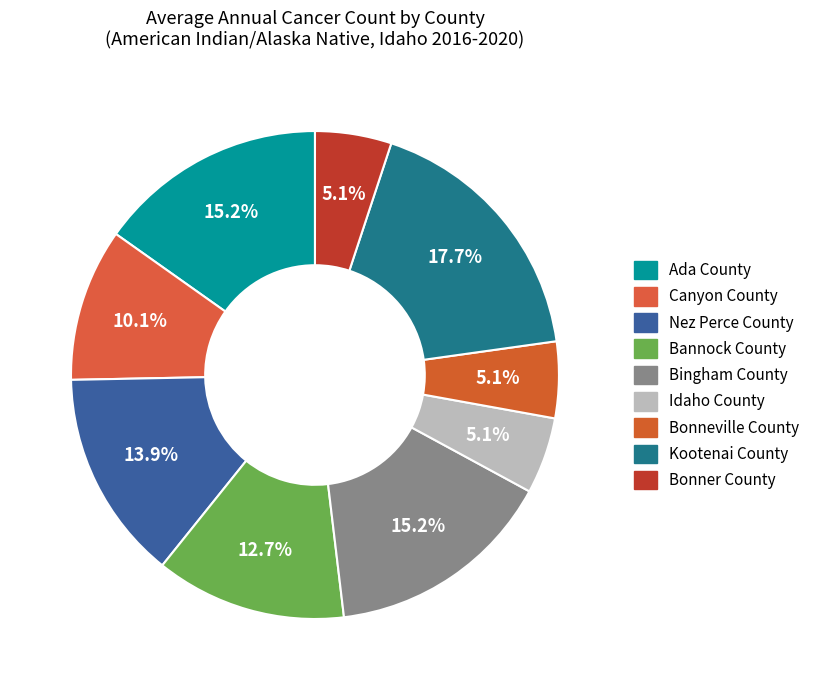

What percentage is the Idaho County slice, to the nearest percent?

5%